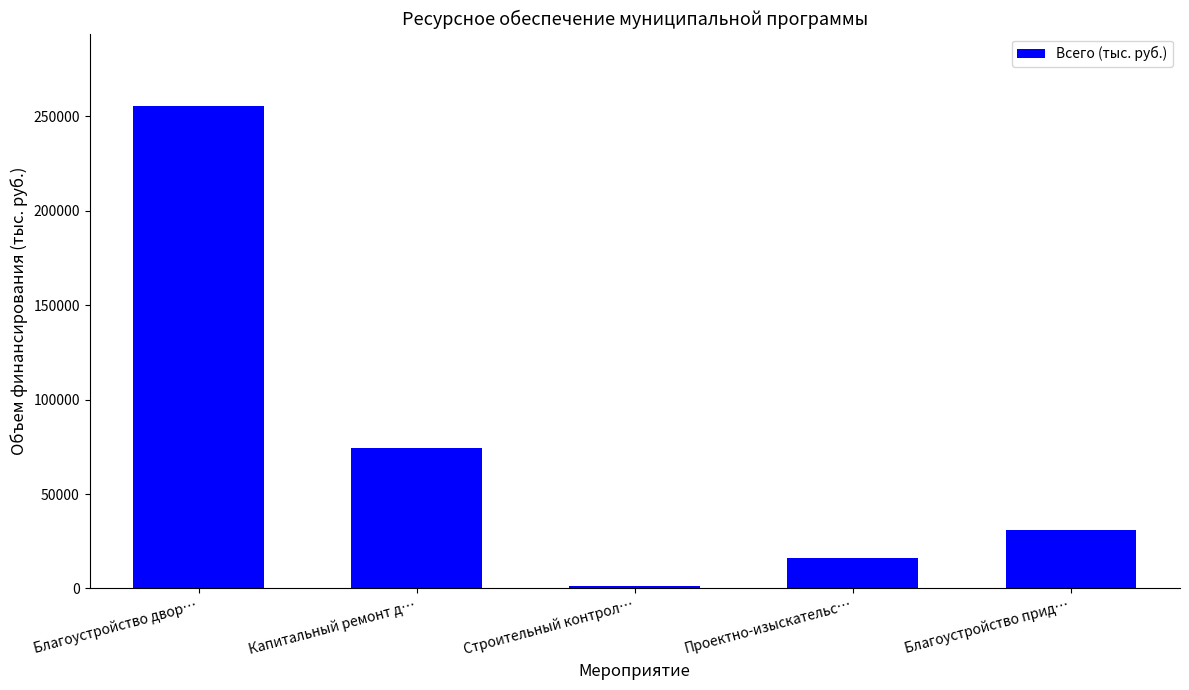

Which label corresponds to the largest value in the chart?

Благоустройство двор…